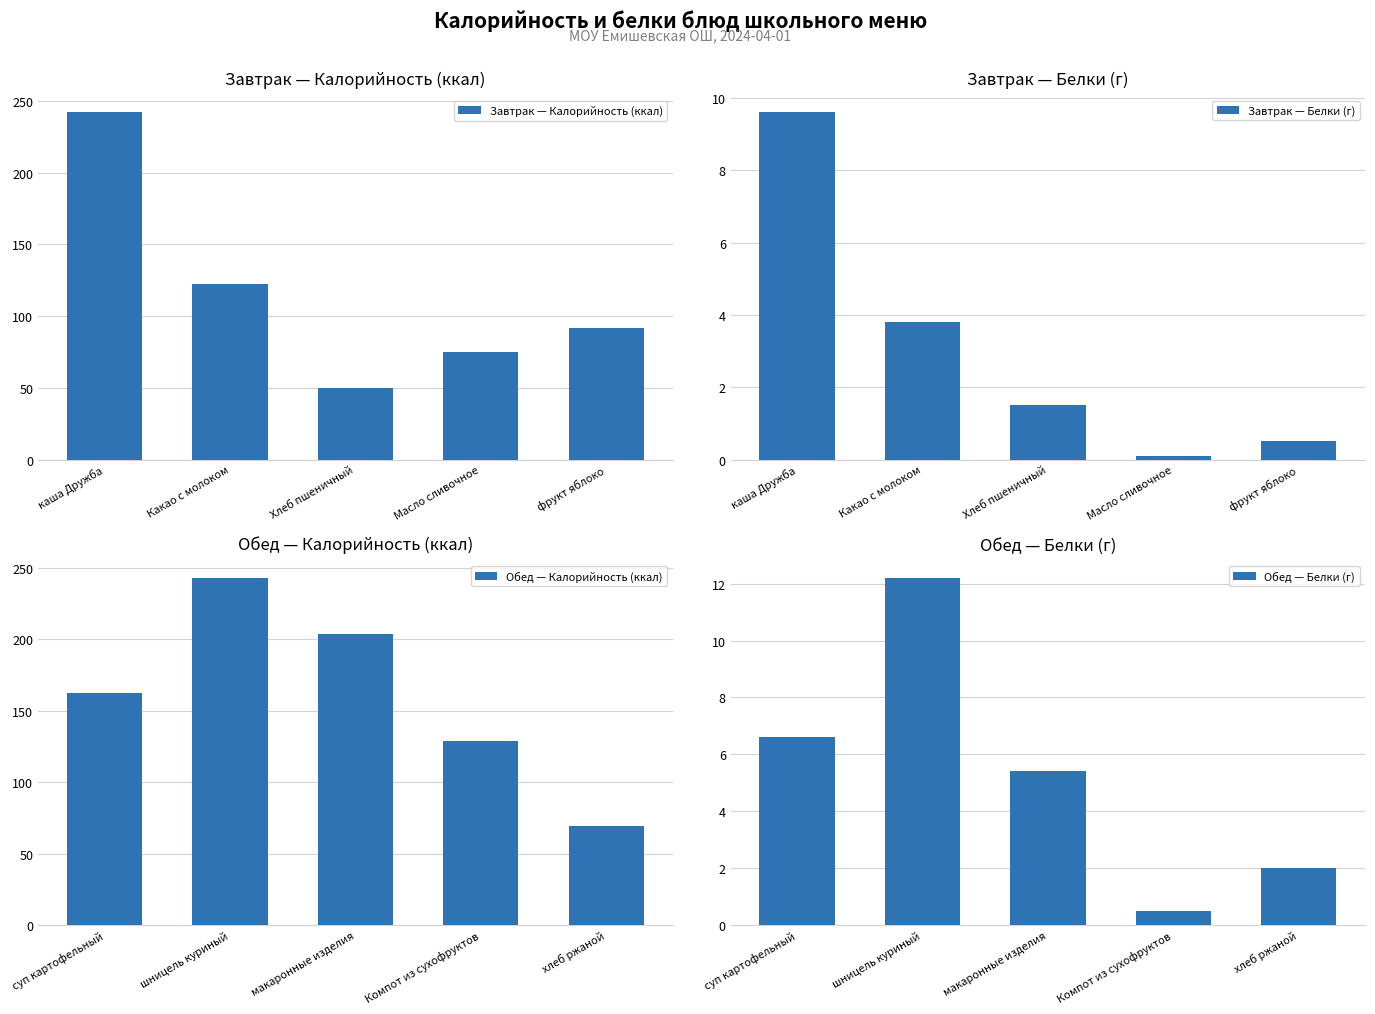

Where is Завтрак — Калорийность (ккал) nearest to the value 146?

Какао с молоком